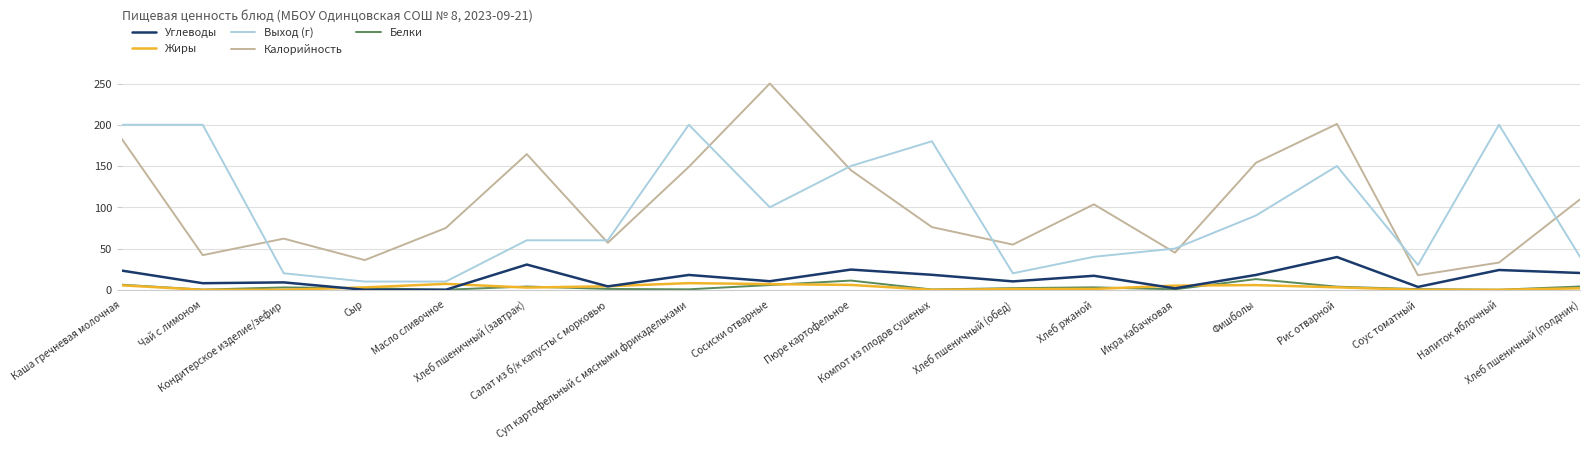

What is the total value across all series at Икра кабачковая?

102.4